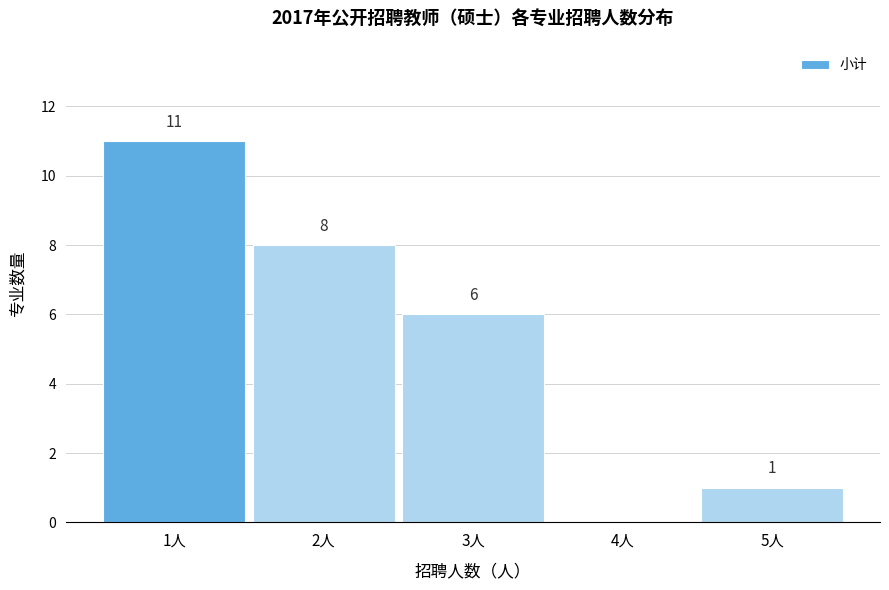

Which range on the x-axis has the tallest bar?

0.5 to 1.5